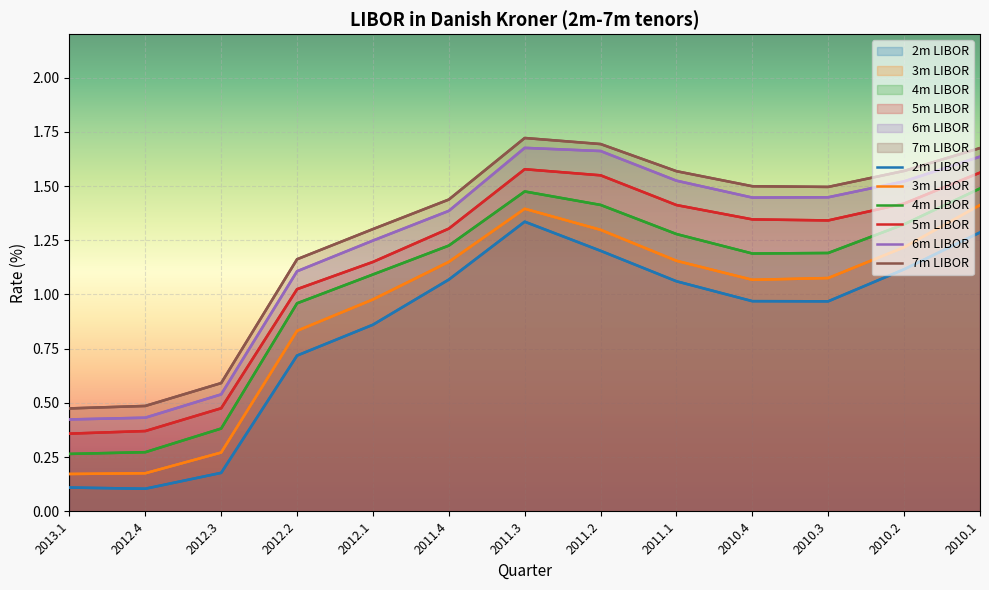

How many lines are shown in the chart?

6